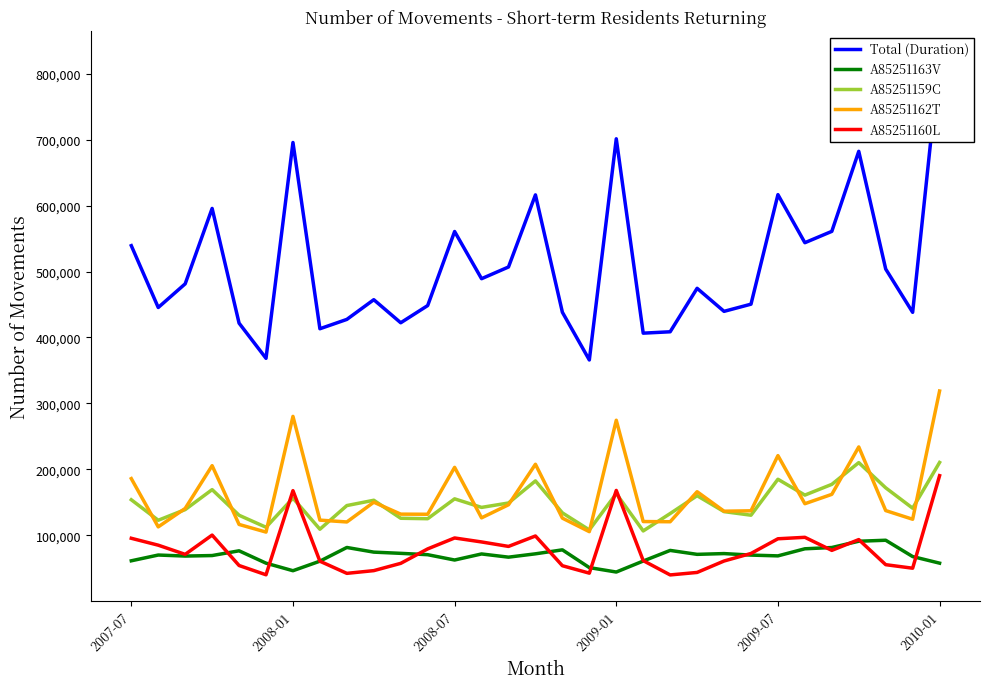

How many values in the A85251160L series are below 72590?

15